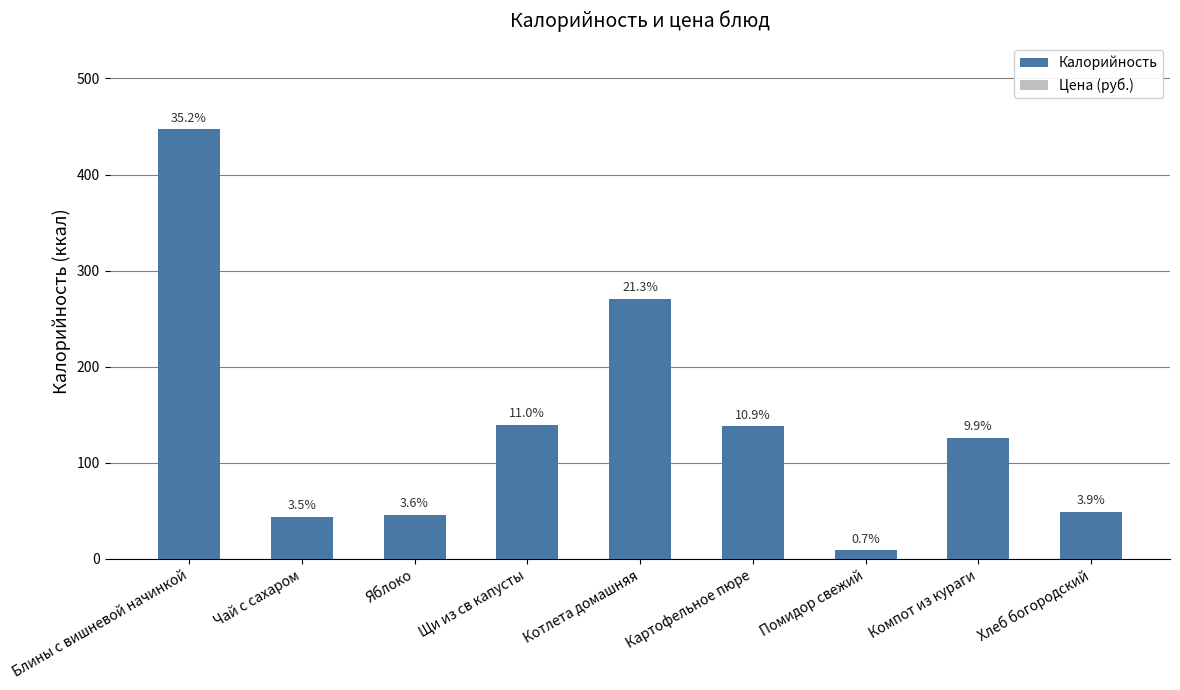

Reading right to left, extract all data points from this chart.

Калорийность: Хлеб богородский=49.1	Компот из кураги=126.0	Помидор свежий=8.8	Картофельное пюре=137.9	Котлета домашняя=270.9	Щи из св капусты=139.6	Яблоко=46.0	Чай с сахаром=43.9	Блины с вишневой начинкой=447.0
Цена (руб.): Хлеб богородский=0.0	Компот из кураги=0.0	Помидор свежий=0.0	Картофельное пюре=0.0	Котлета домашняя=0.0	Щи из св капусты=0.0	Яблоко=0.0	Чай с сахаром=0.0	Блины с вишневой начинкой=0.0